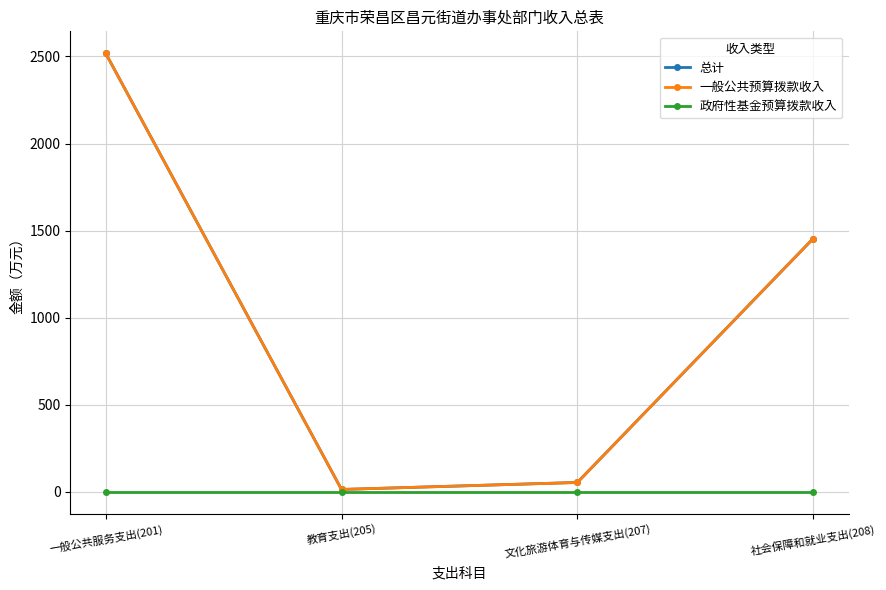

At which category does the chart reach its minimum across all series?

一般公共服务支出(201)